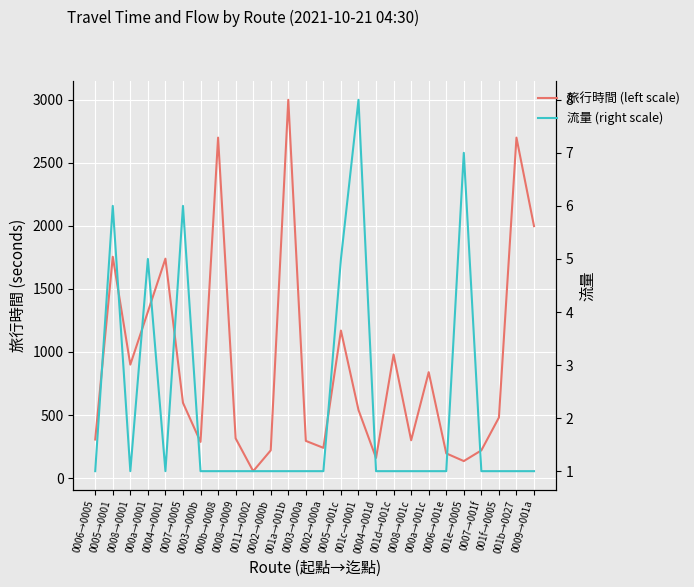

True or false: 流量 (right scale) has a value of 0 at 0007→001f.

False